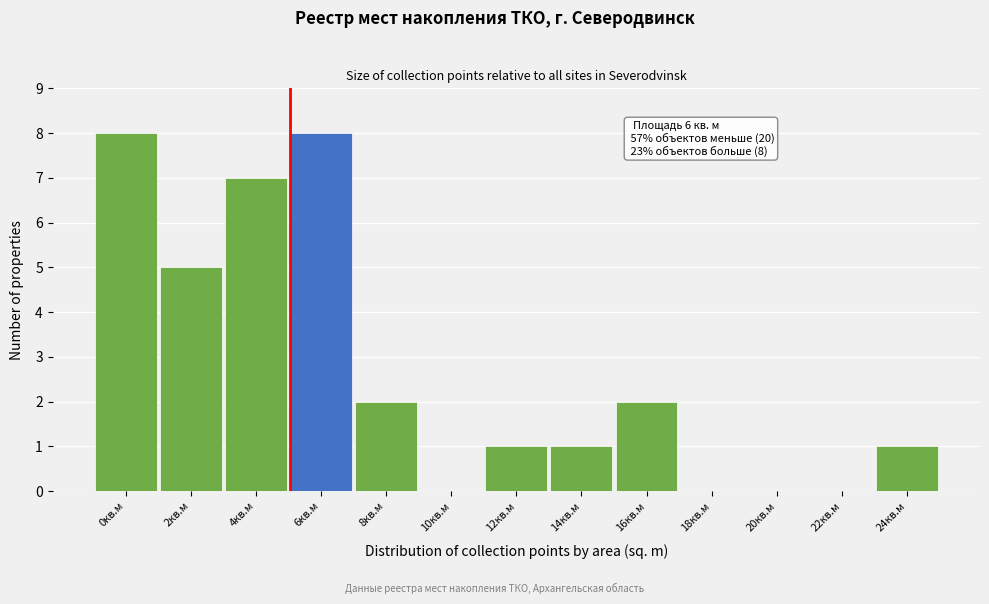

Reading left to right, what are all the values shown in this chart?

0кв.м=8	2кв.м=5	4кв.м=7	6кв.м=8	8кв.м=2	10кв.м=0	12кв.м=1	14кв.м=1	16кв.м=2	18кв.м=0	20кв.м=0	22кв.м=0	24кв.м=1